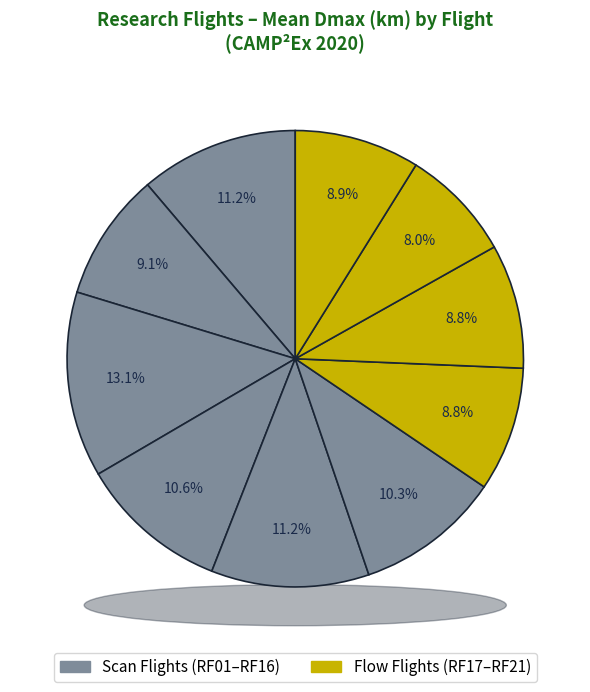

To the nearest percent, what is the average slice percentage?

10%